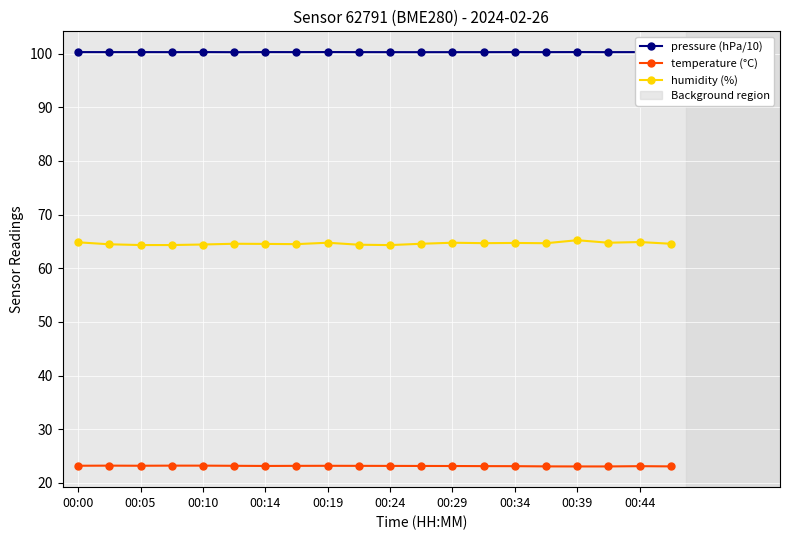

What is the maximum value shown in the chart?

100.3